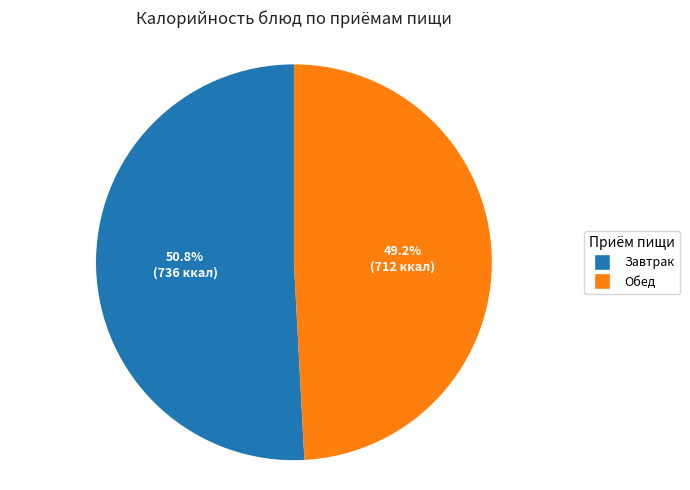

Does any single category account for the majority?

Yes